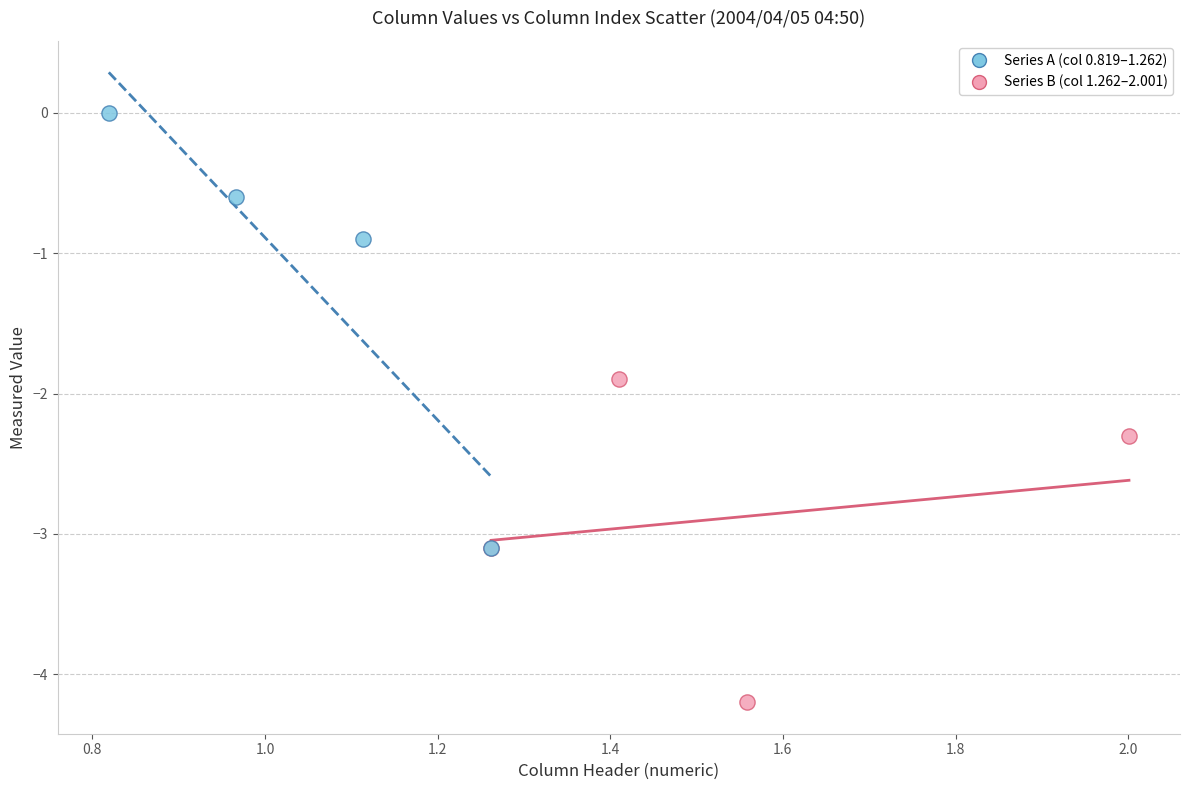

Which series contains the lowest Y value?

Series B (col 1.262–2.001)